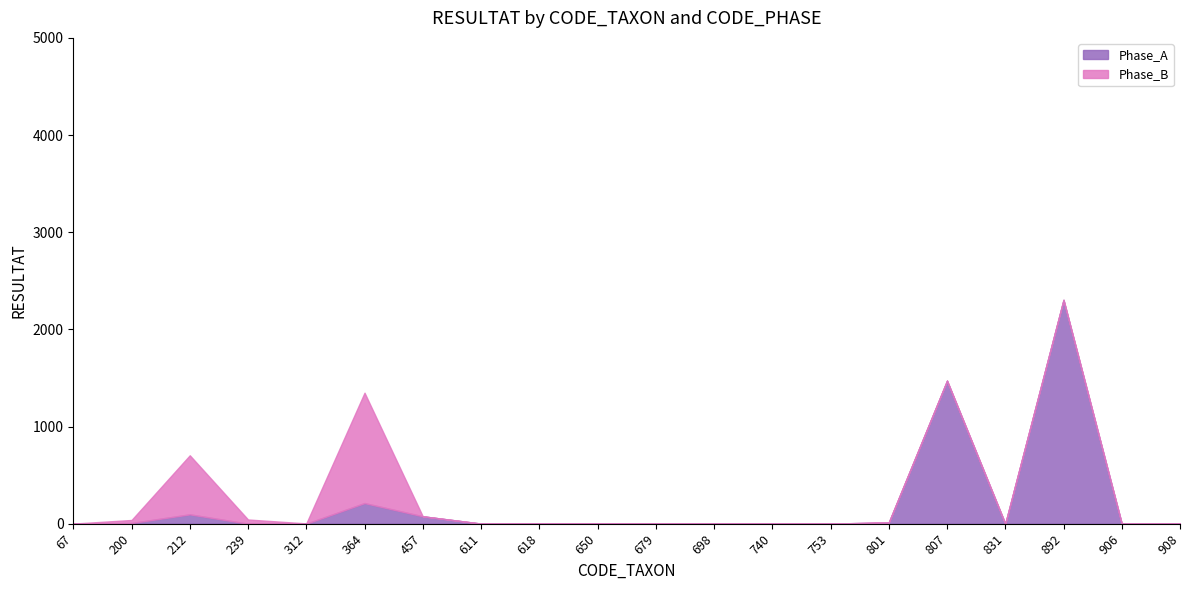

List the series in order of their peak value, highest first.

Phase_A, Phase_B